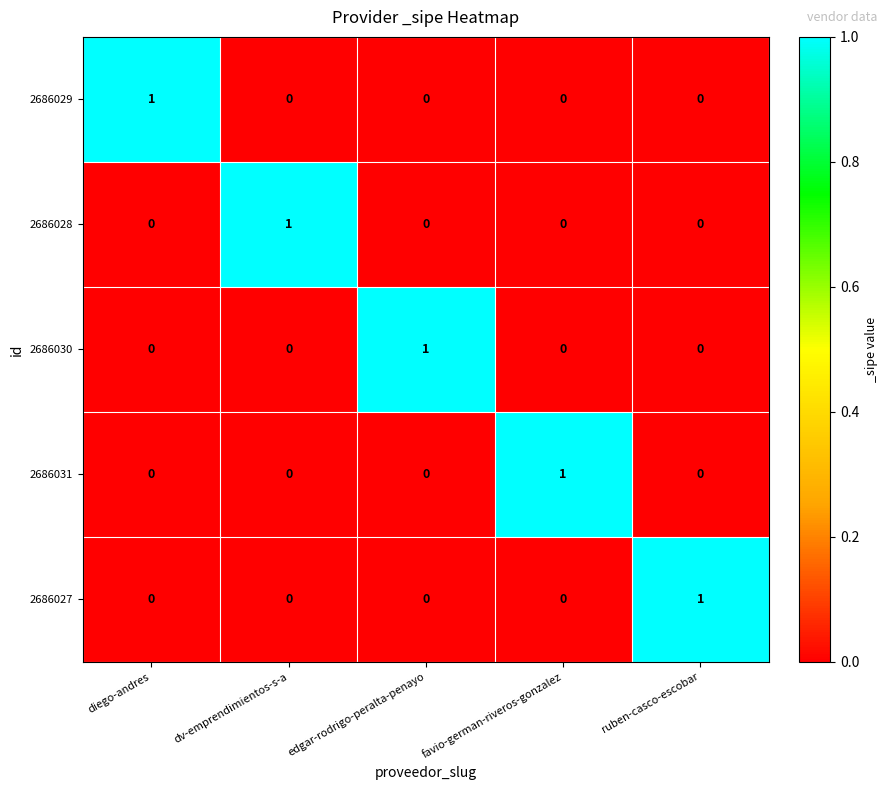

Is it true that 2686028 equals 0 at favio-german-riveros-gonzalez?

True